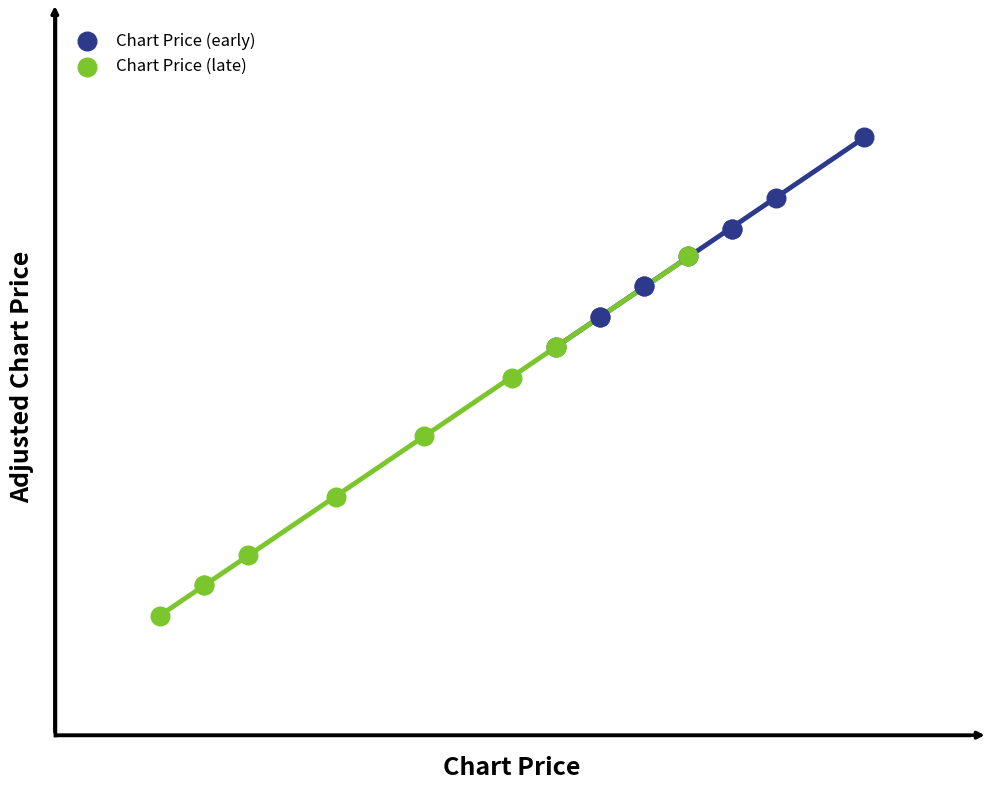

Which series reaches the minimum Y coordinate?

Chart Price (late)